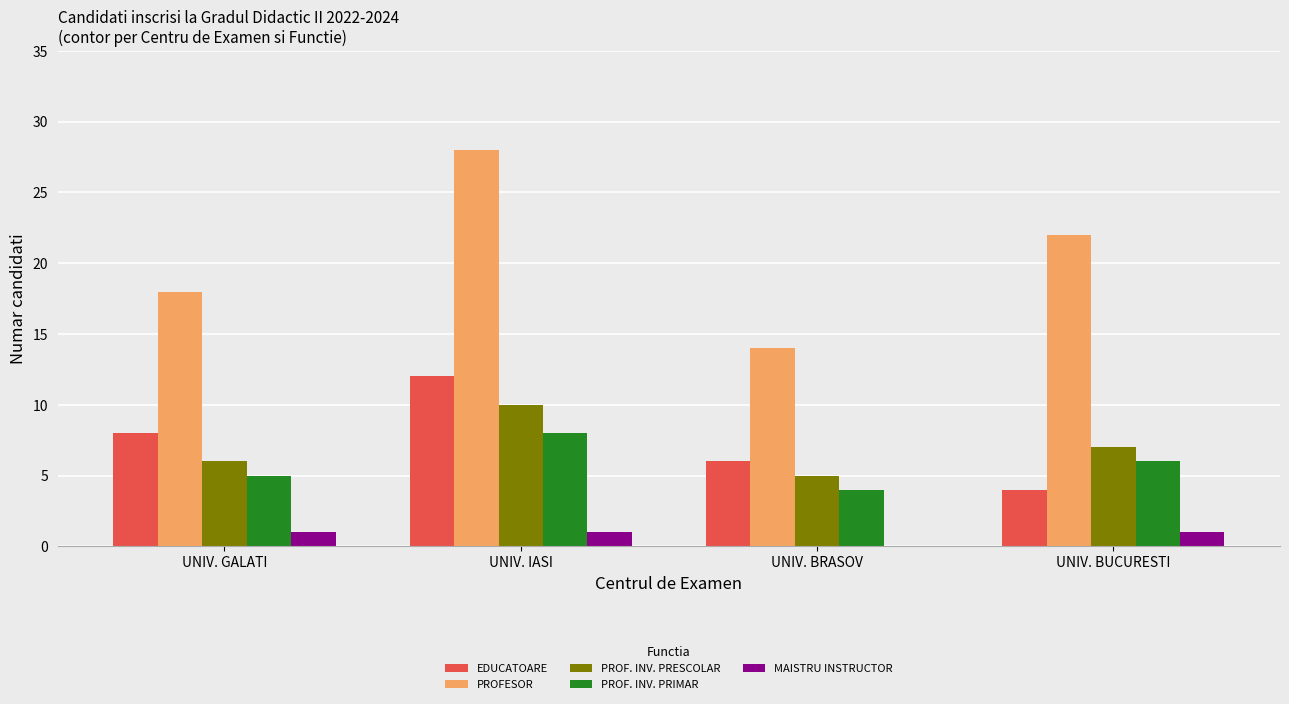

What is the greatest value displayed?

28